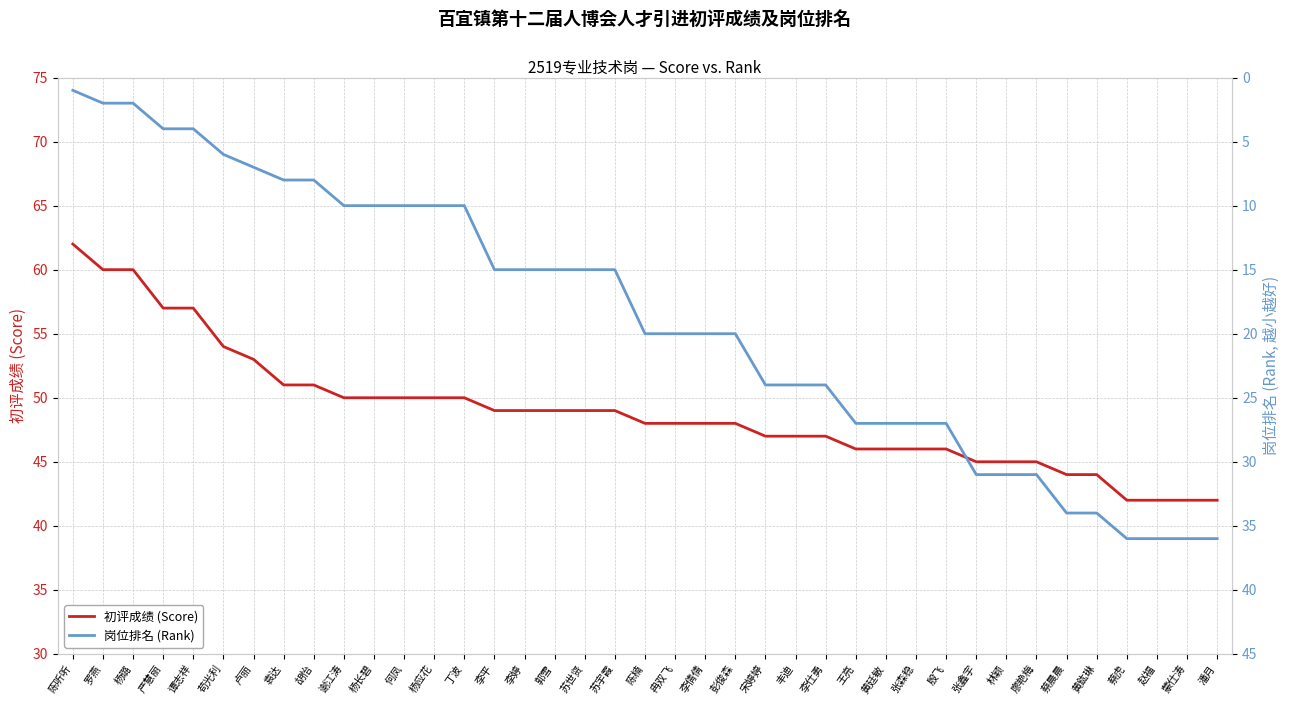

What is the label of the 36th point from the right?

严慧丽